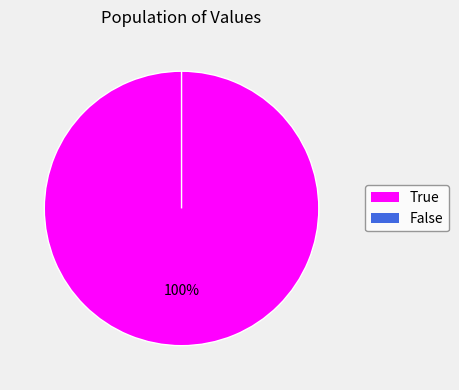

What is the smallest slice in the pie chart?

False